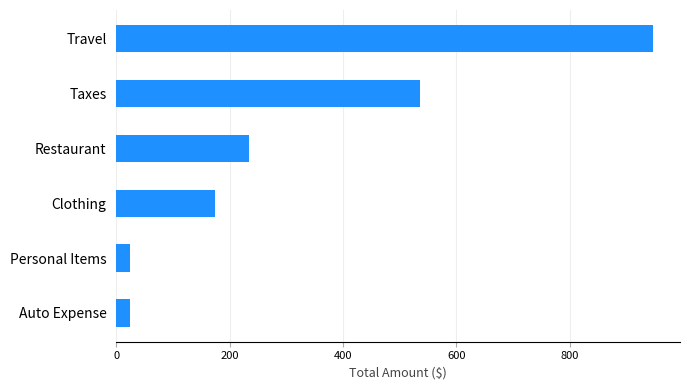

What is the change in value from Restaurant to Travel?

+712.1